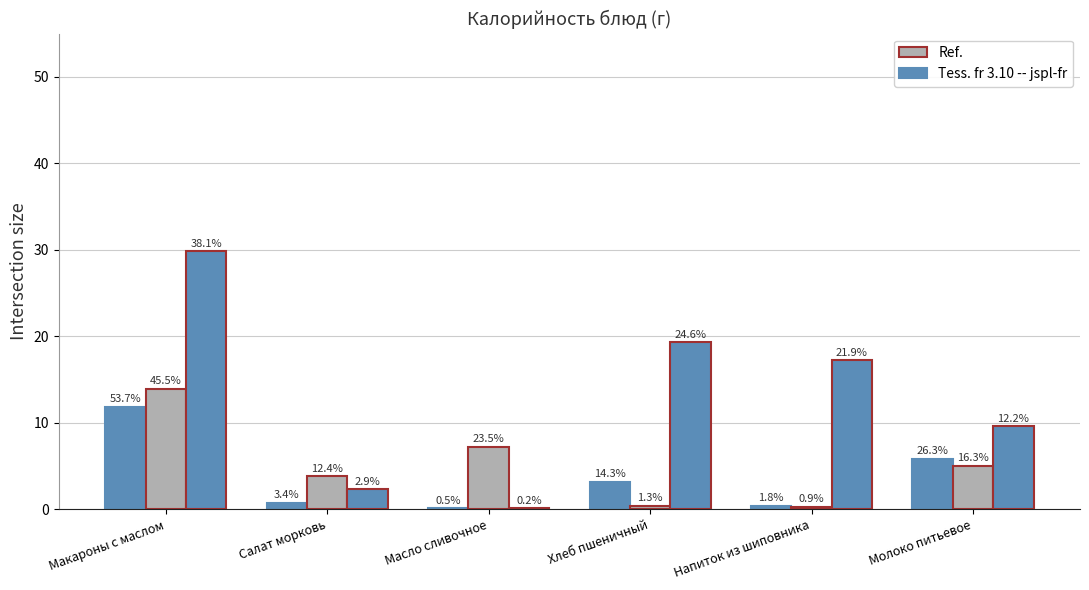

The value of Углеводы at Масло сливочное is 0.1. True or false?

True